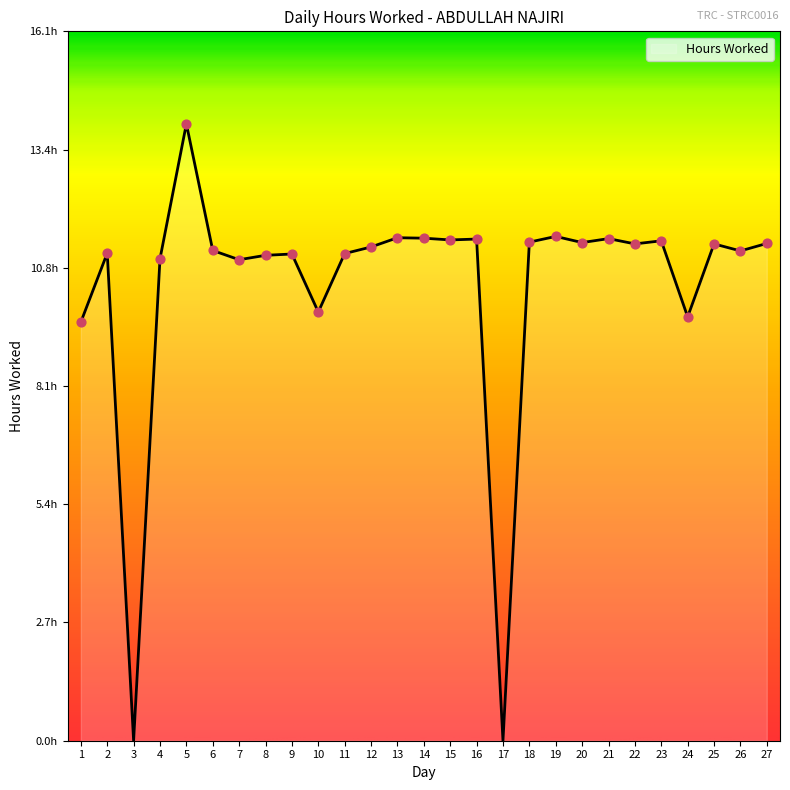

Approximately how many times larger is the value at 11 compared to 2?

1.0